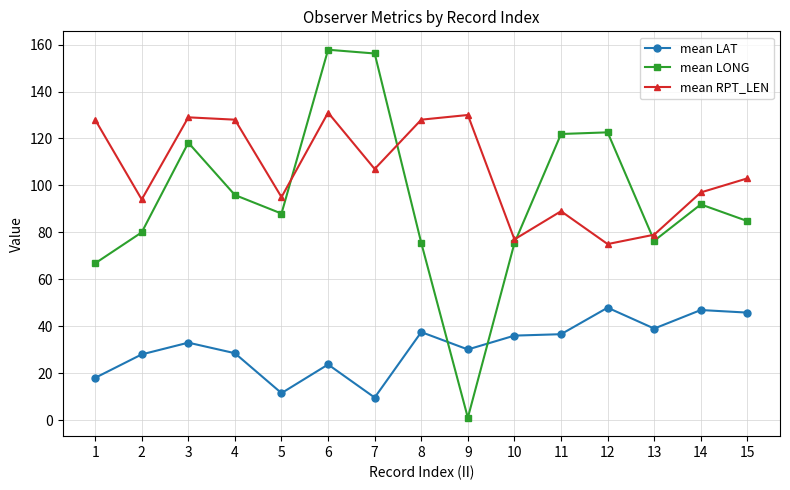

What is the highest value of the mean LAT series?

47.9